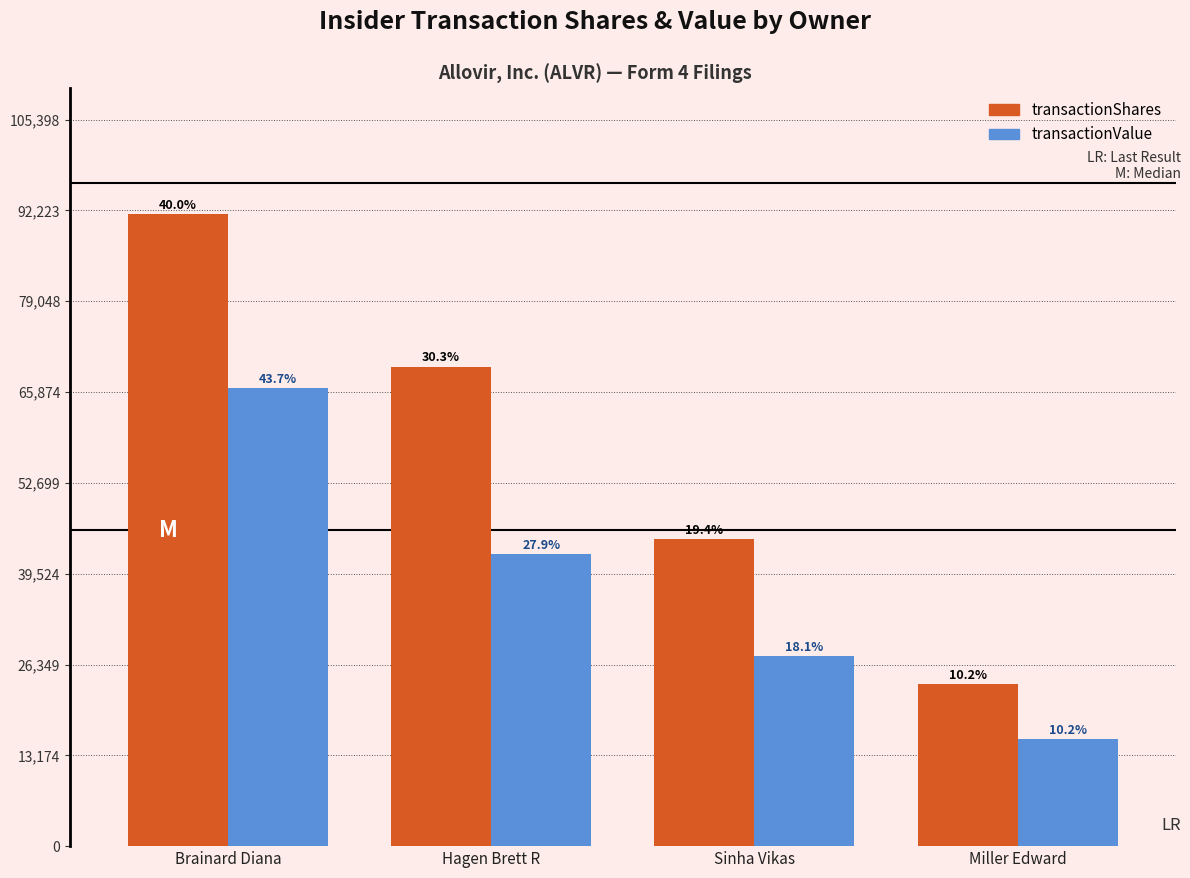

Does the chart contain any negative values?

No